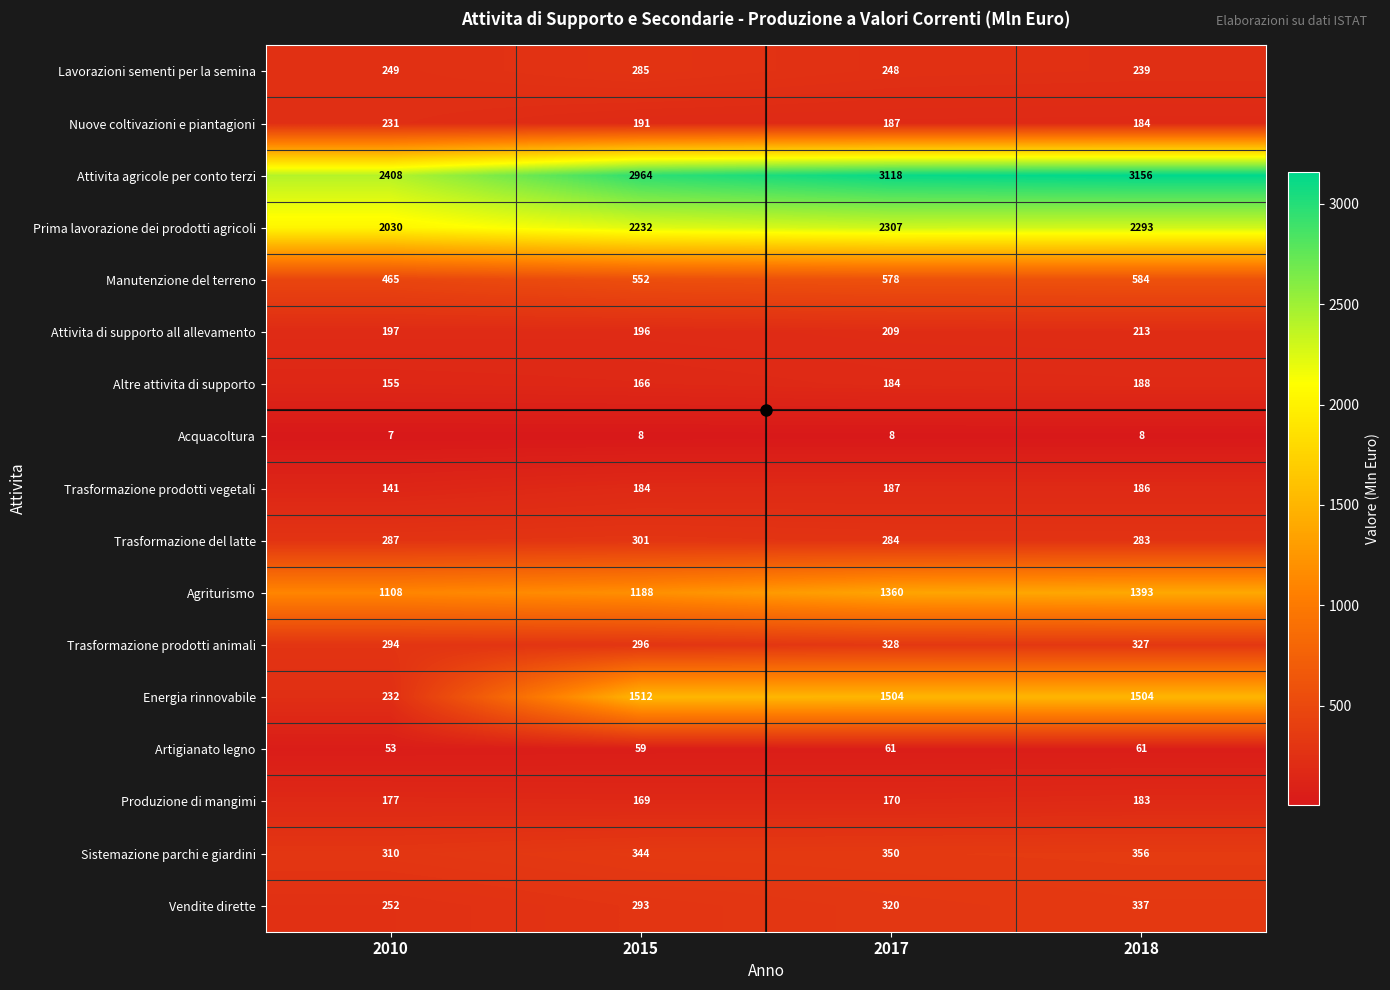

The value of Energia rinnovabile at 2018 is 1504. True or false?

True